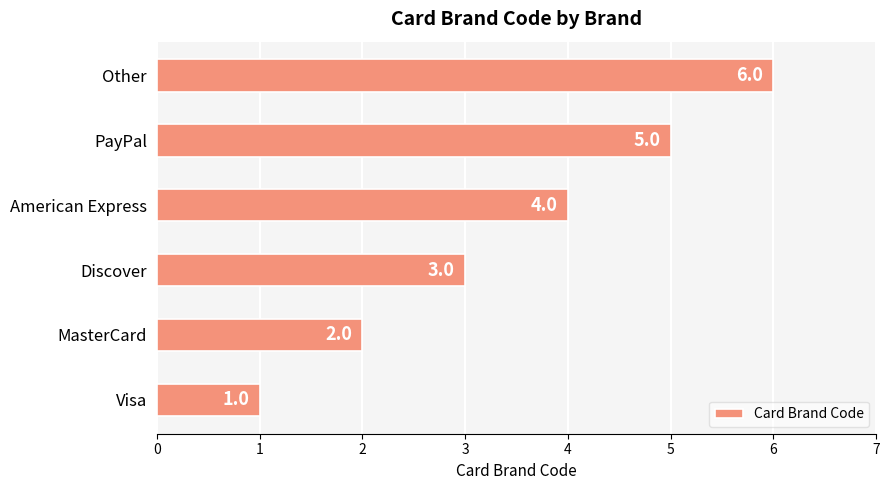

List the labels in order of value, smallest first.

Visa, MasterCard, Discover, American Express, PayPal, Other